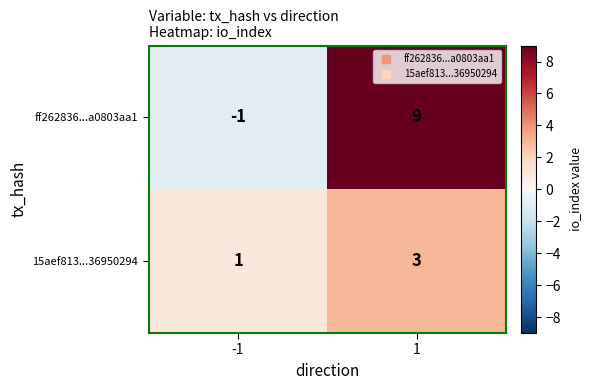

Rank the series by their maximum value, from lowest to highest.

15aef813...36950294, ff262836...a0803aa1